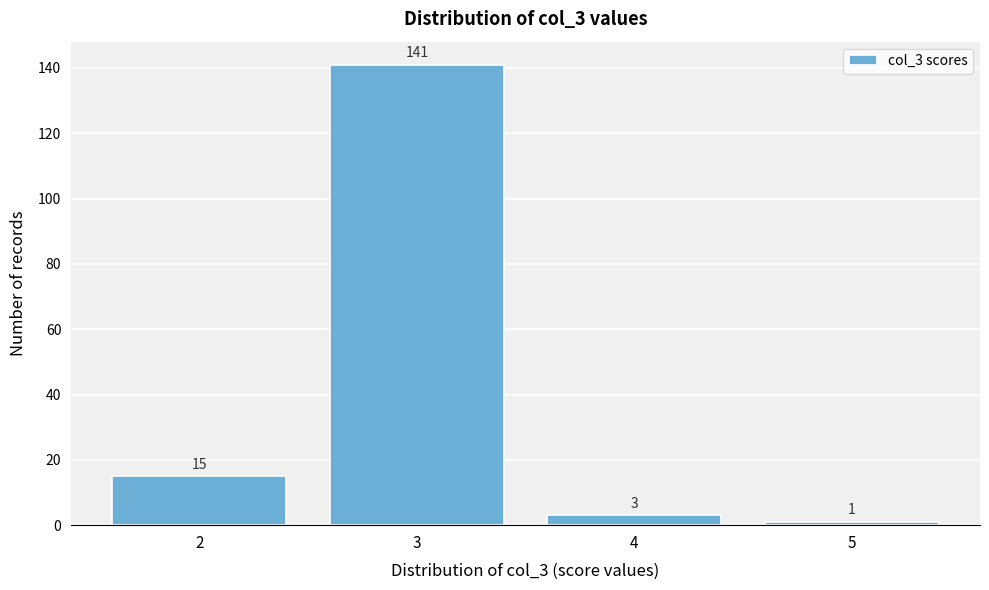

Reading left to right, what are all the values shown in this chart?

2=15	3=141	4=3	5=1